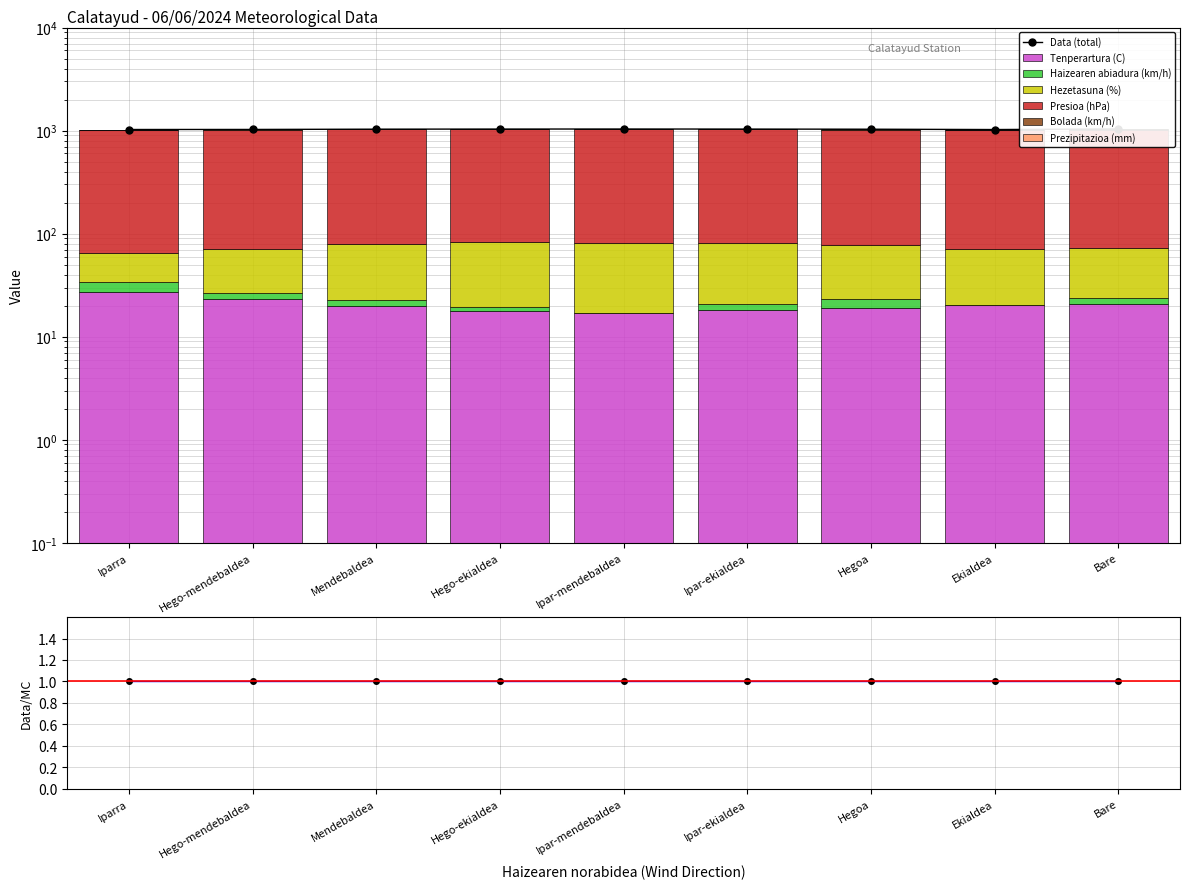

Which category has the lowest value across all series?

Ipar-mendebaldea